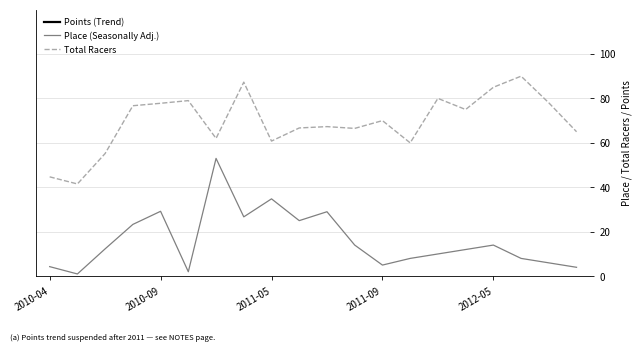

The Place (Seasonally Adj.) series shows 5.0 at 2011-09. True or false?

True